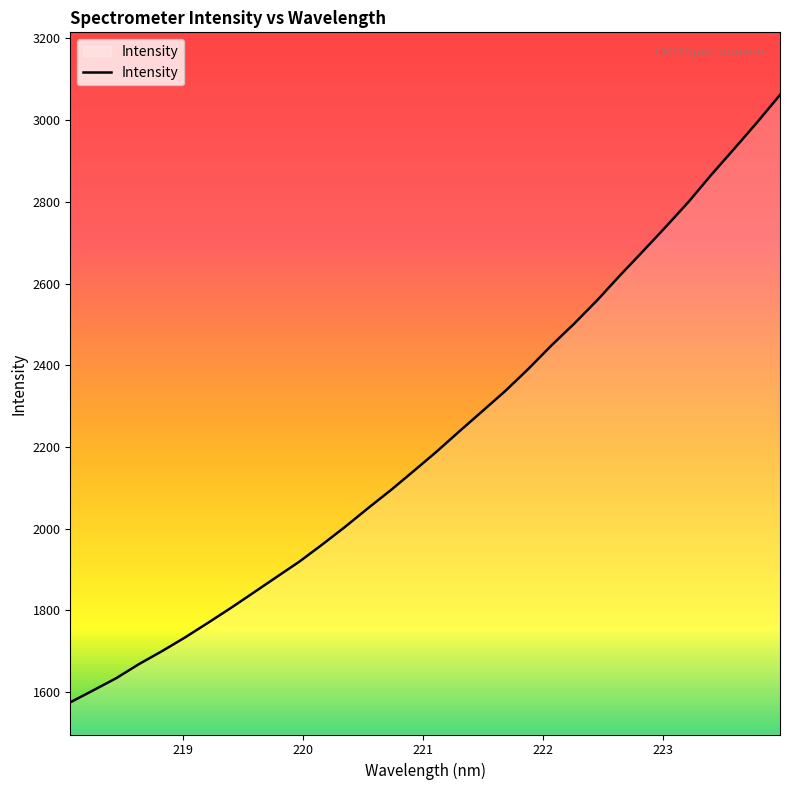

What is the minimum value shown in the chart?

1574.7